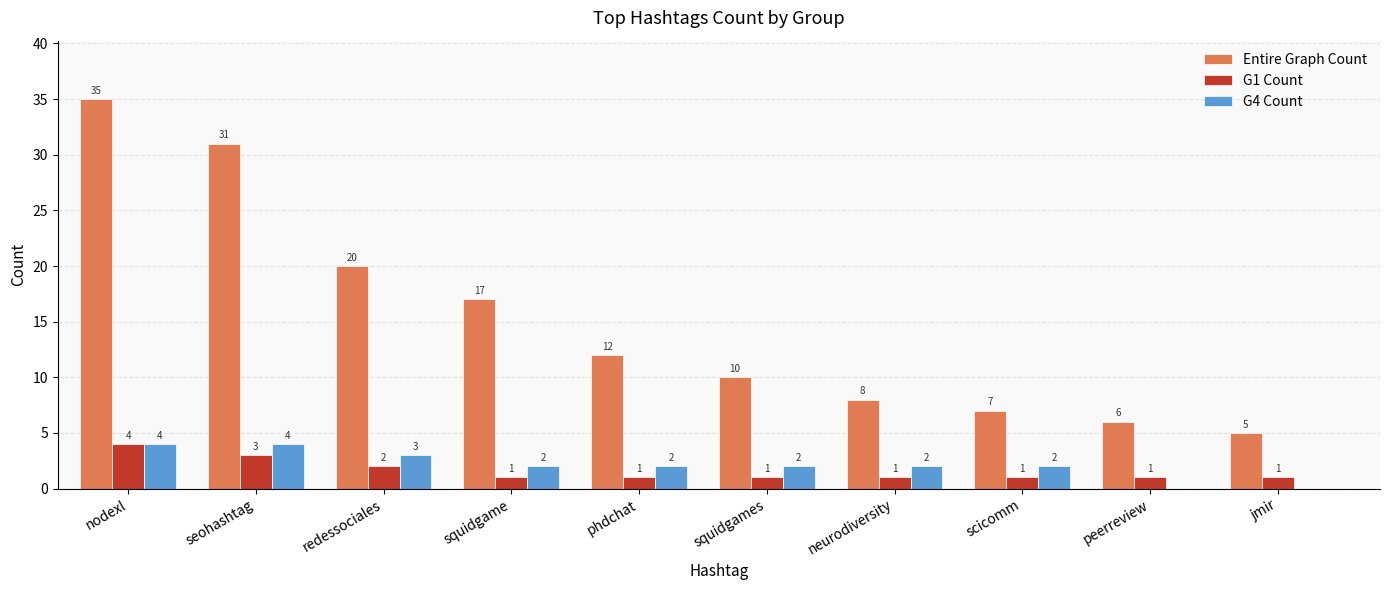

How many G4 Count values are between 2 and 3?

6